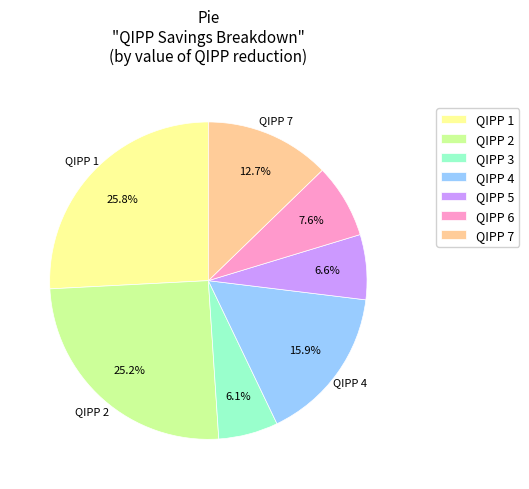

What is the ratio of the value at QIPP 6 to the value at QIPP 2?

0.3